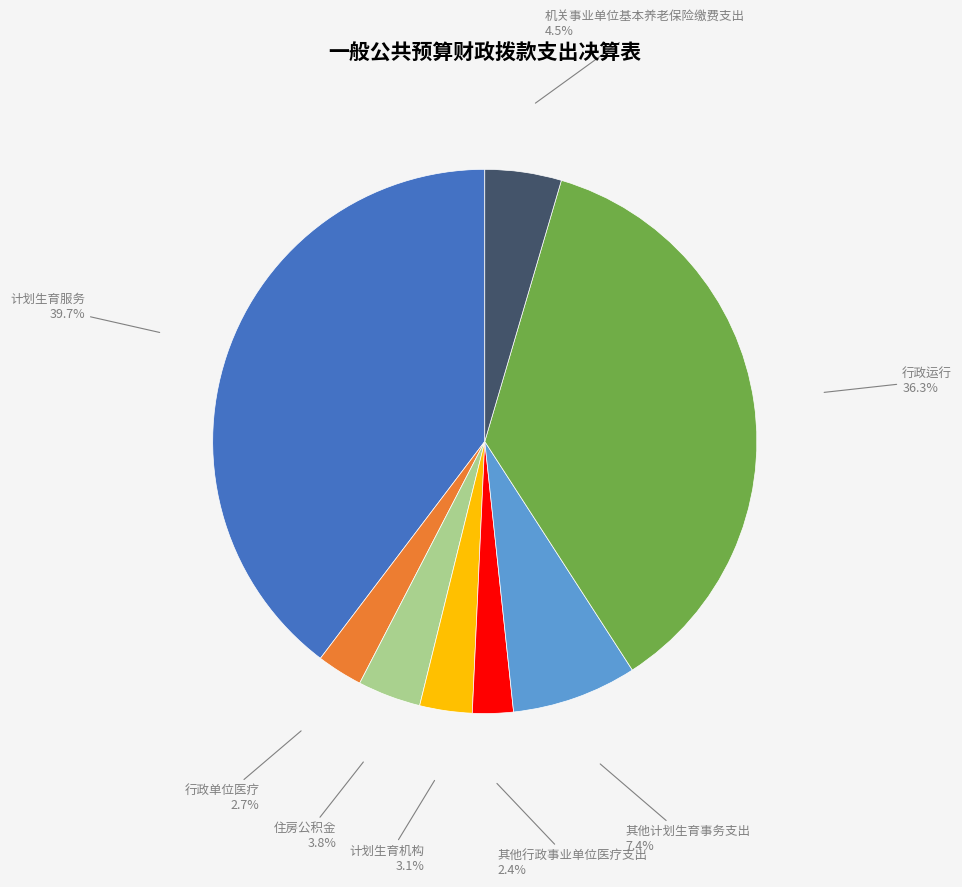

Is there any slice that represents more than half of the pie?

No